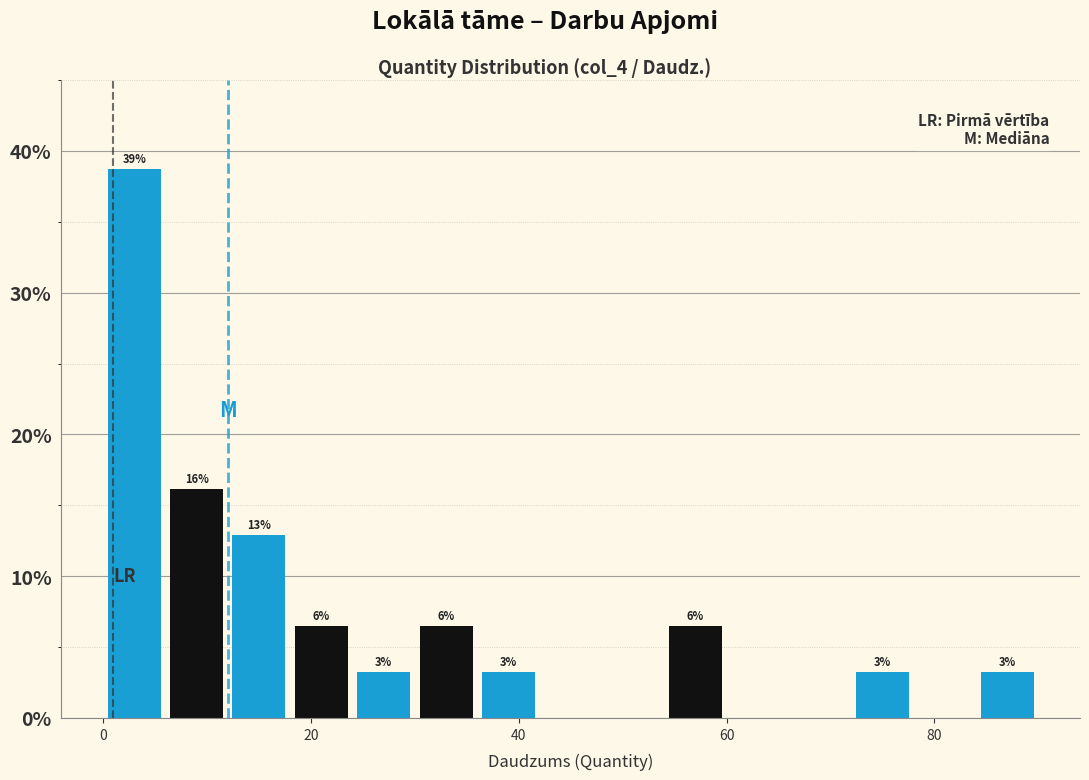

Around what value on the x-axis is the tallest bar? Give the approximate position of its centre, as read against the axis.

4